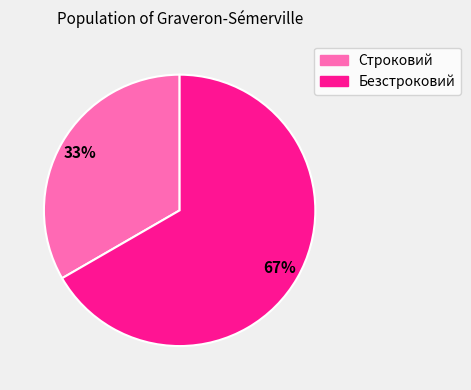

To the nearest percent, what is the average slice percentage?

50%